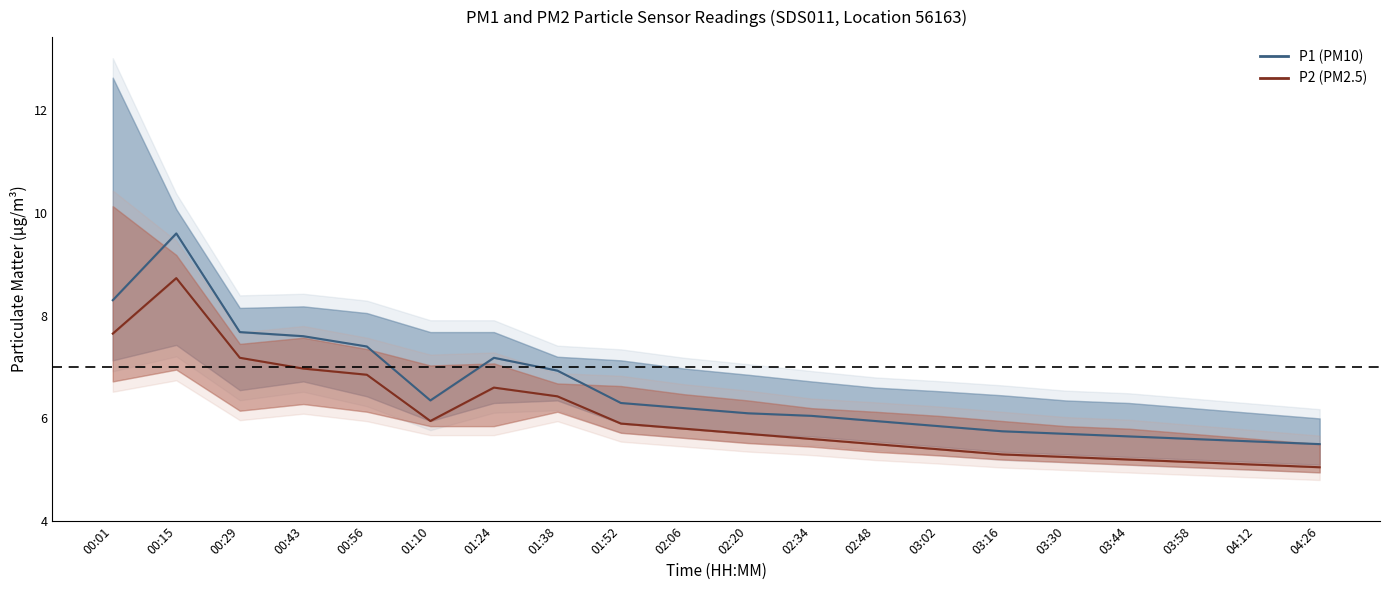

At which label does P1 (PM10) first exceed 6?

00:01